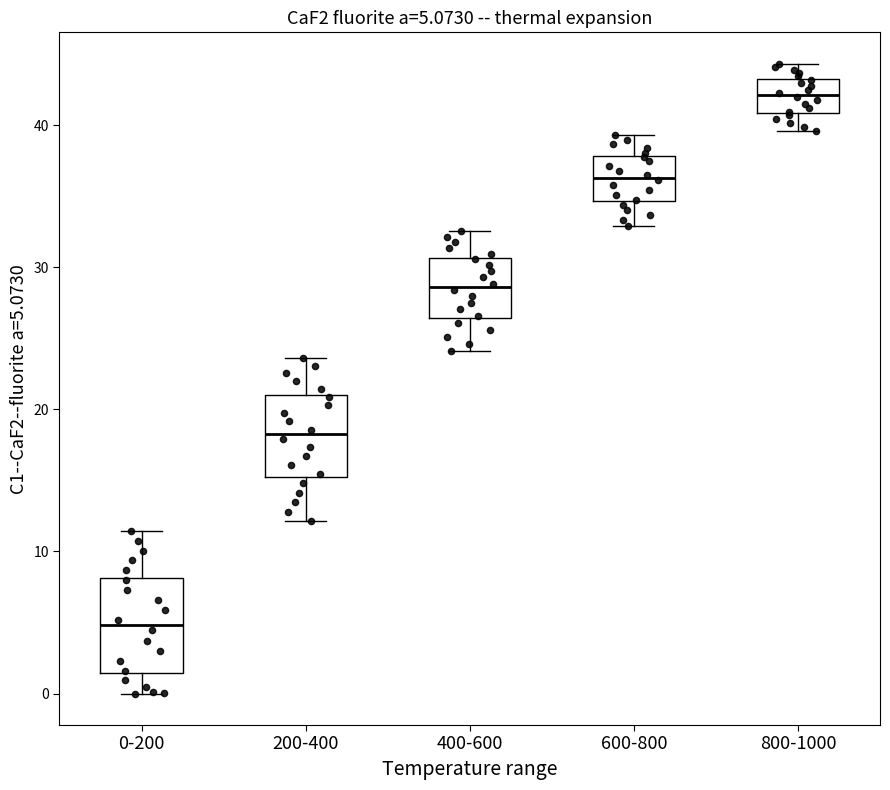

Which box's median line is the highest?

800-1000